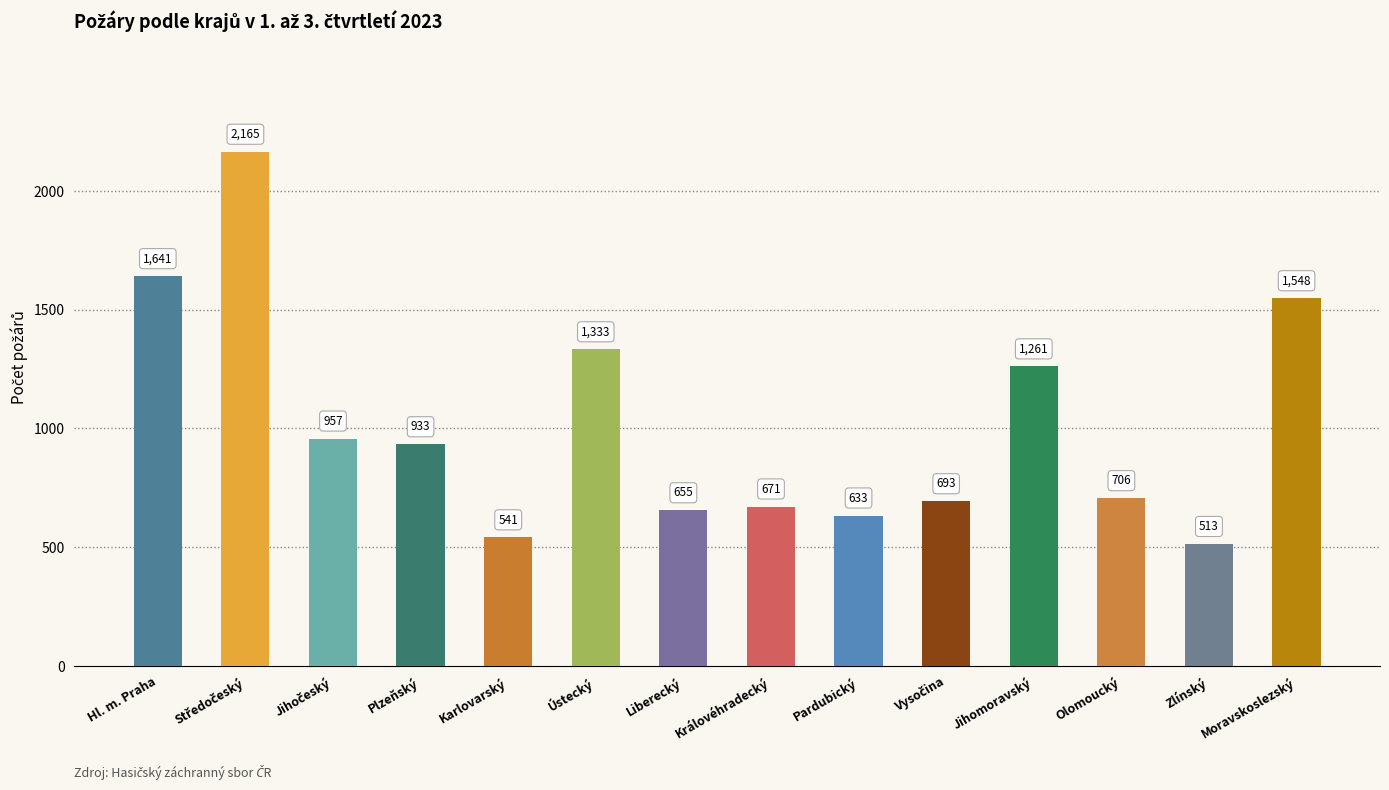

The chart shows a value of 633 at Pardubický. True or false?

True